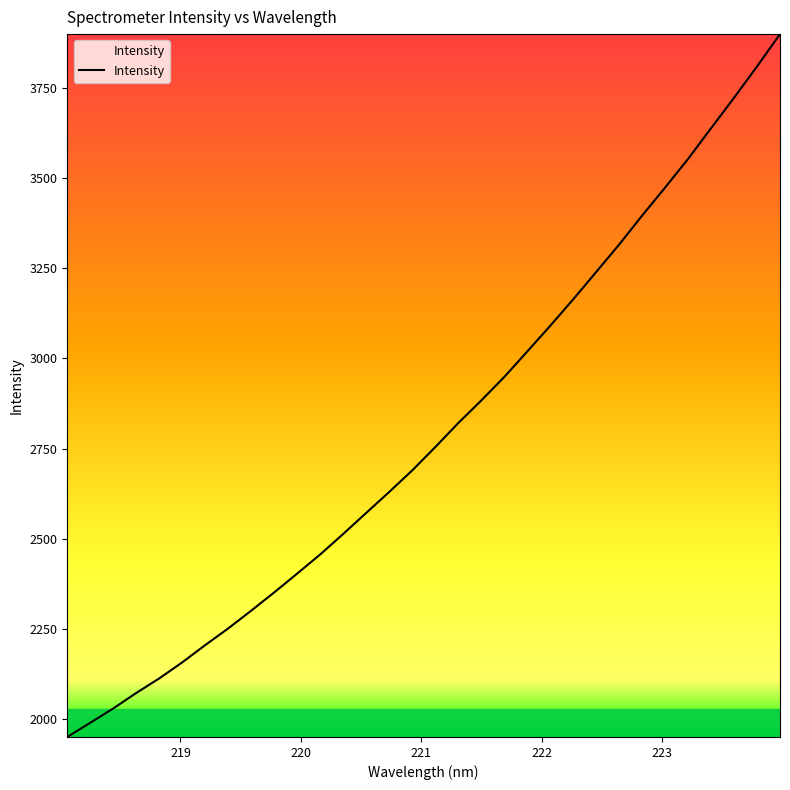

What is the smallest value displayed?

1950.5